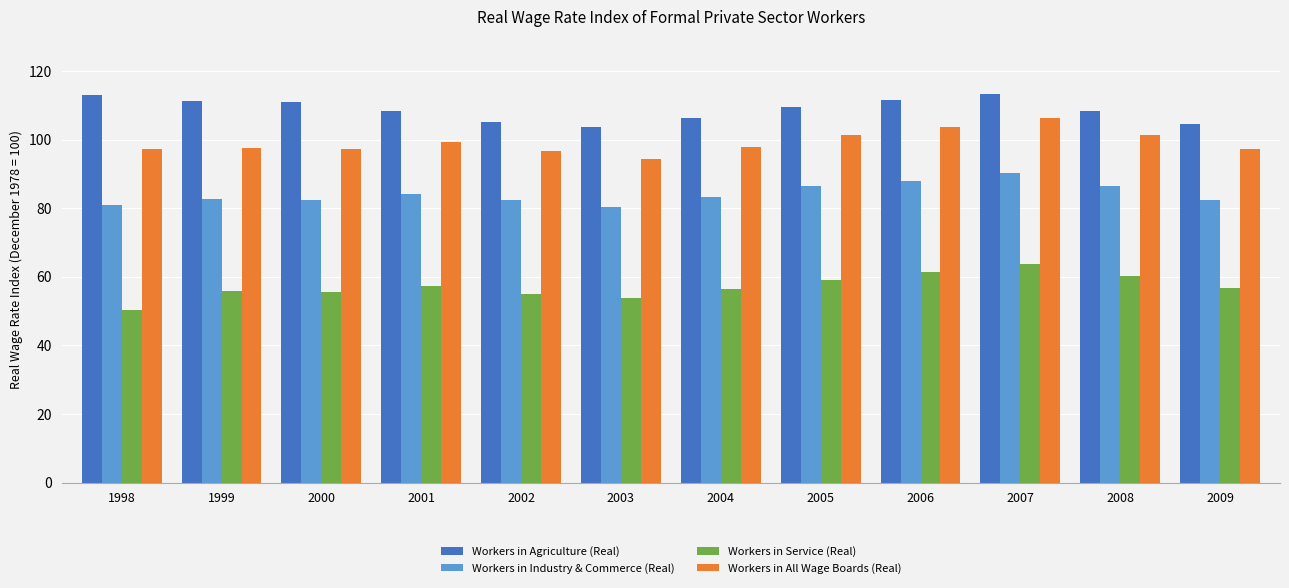

Are the bars horizontal?

No